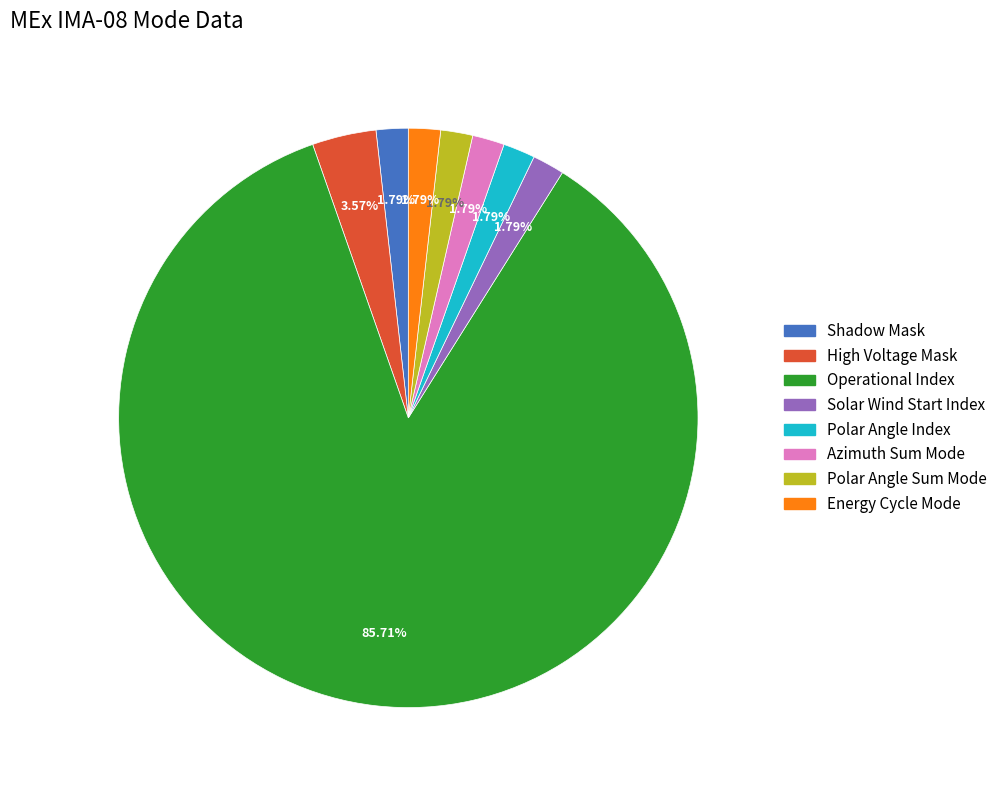

How many slices are in this pie chart?

8